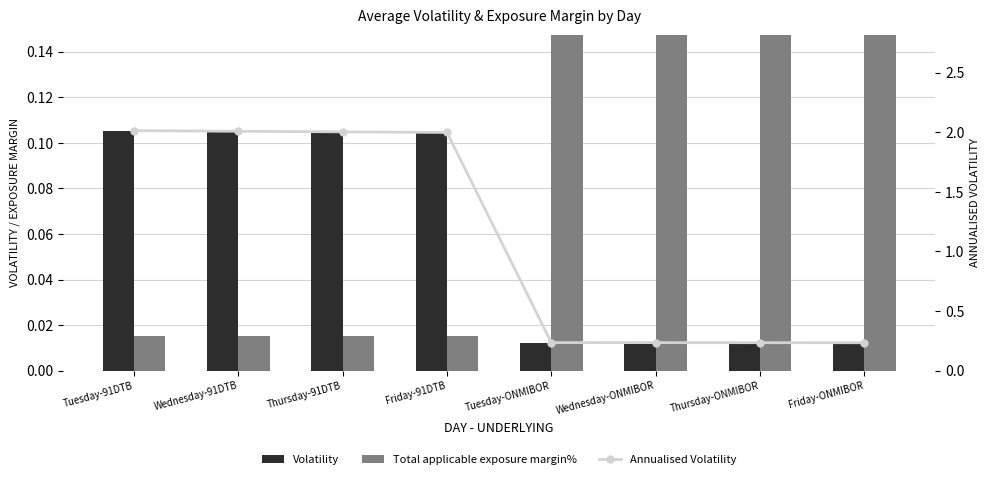

True or false: Volatility has a value of 0.0 at Friday-ONMIBOR.

True